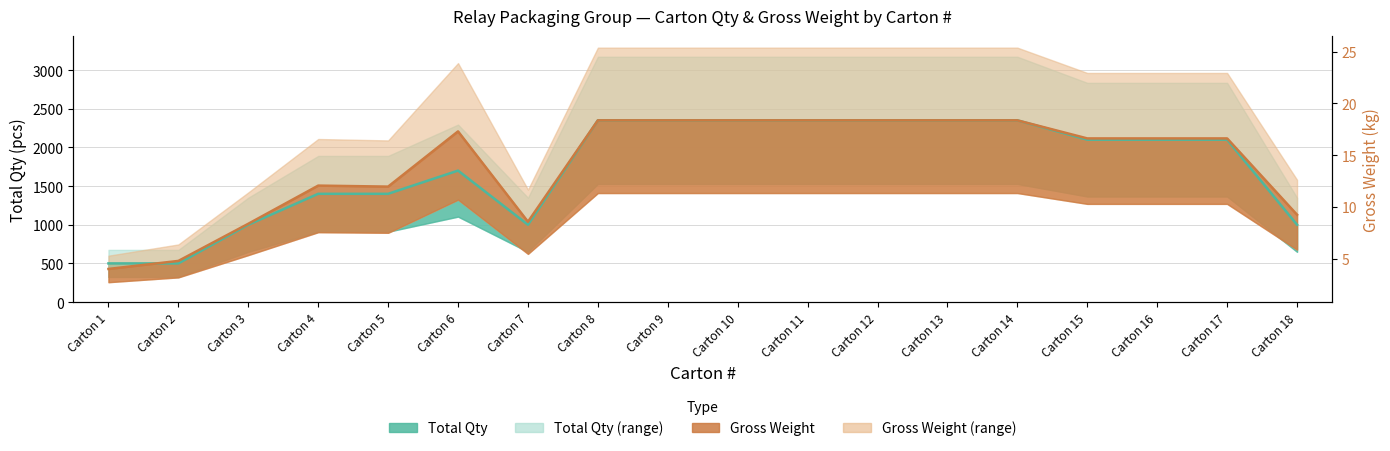

True or false: Gross Weight (kg) has a value of 2116.3 at Carton 17.

True